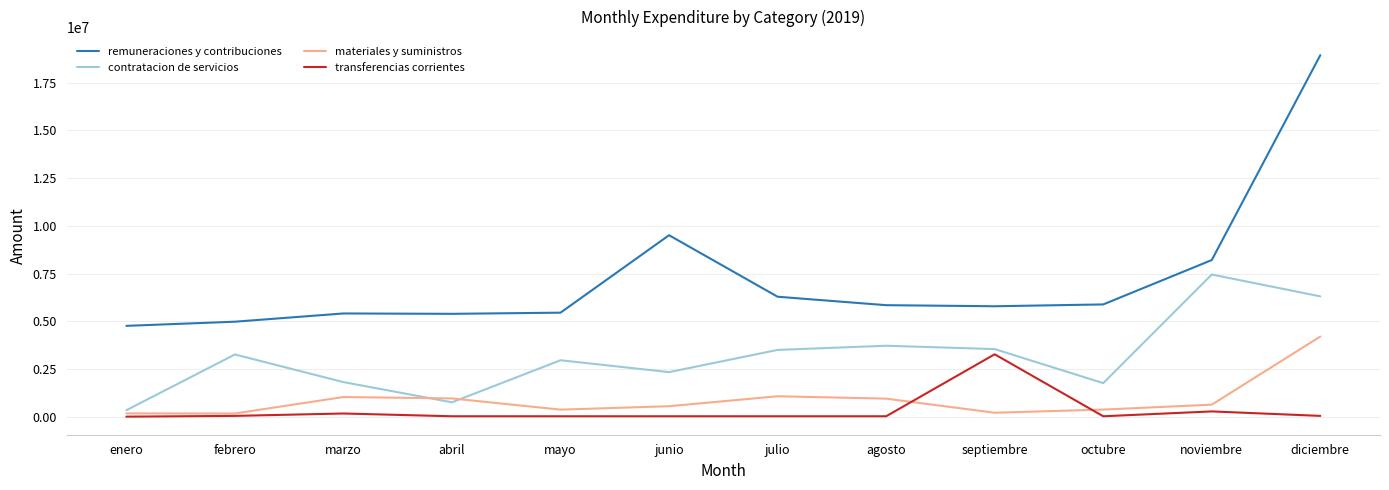

Which category has the lowest value in the contratacion de servicios series?

enero